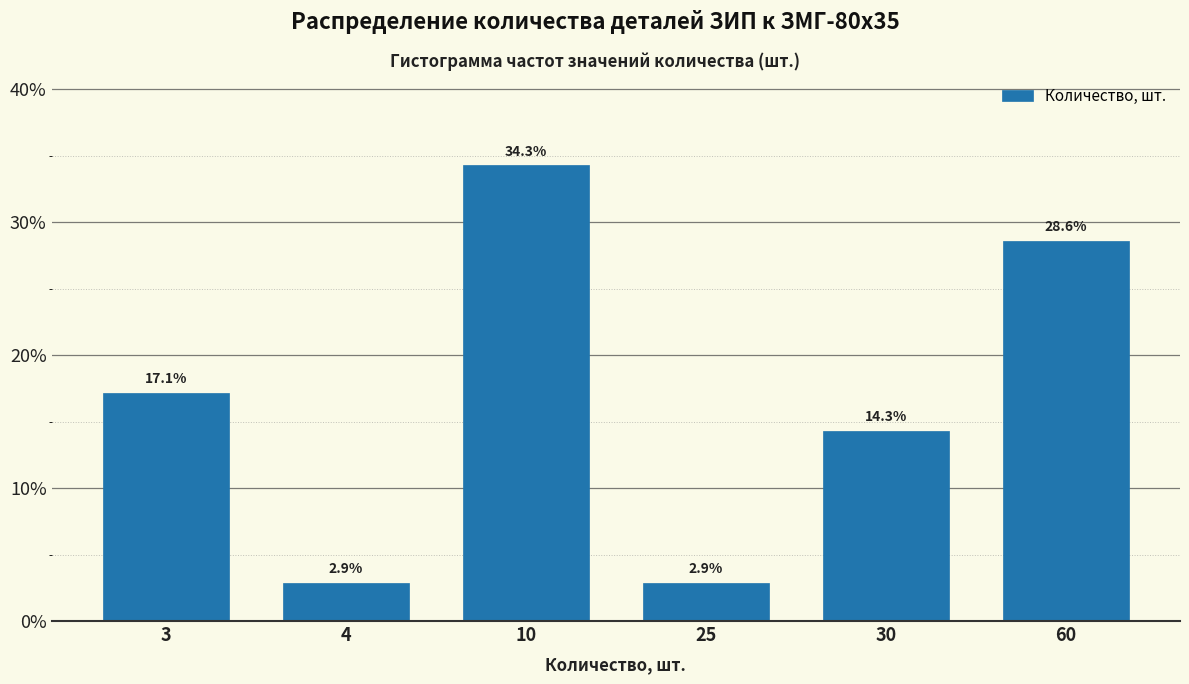

Reading left to right, transcribe all the data shown in this chart.

3=17.1	4=2.9	10=34.3	25=2.9	30=14.3	60=28.6